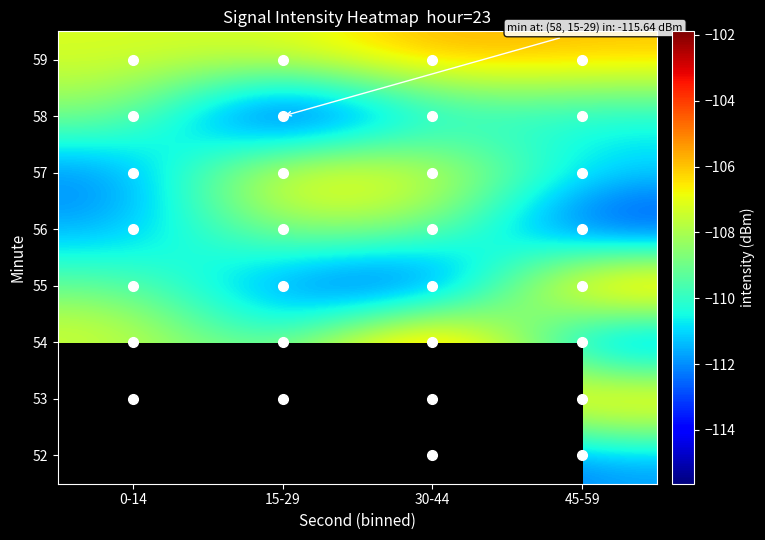

The 52 series shows -111.8 at 45-59. True or false?

True